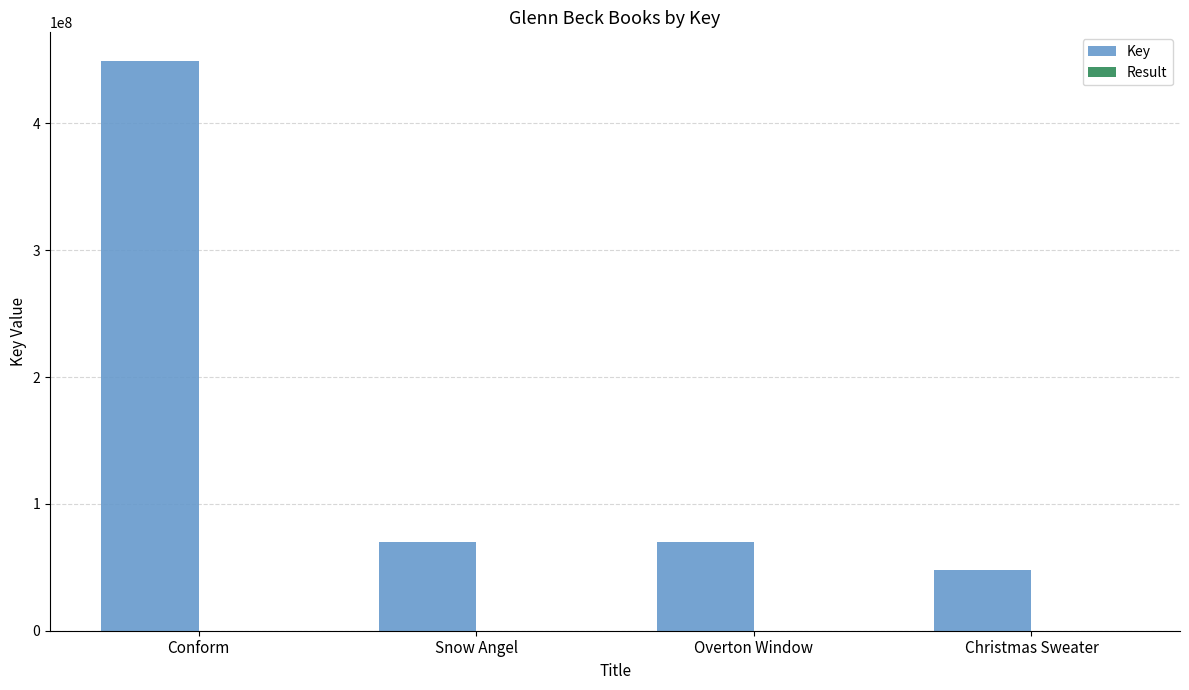

True or false: Key has a value of 120499968 at Snow Angel.

False